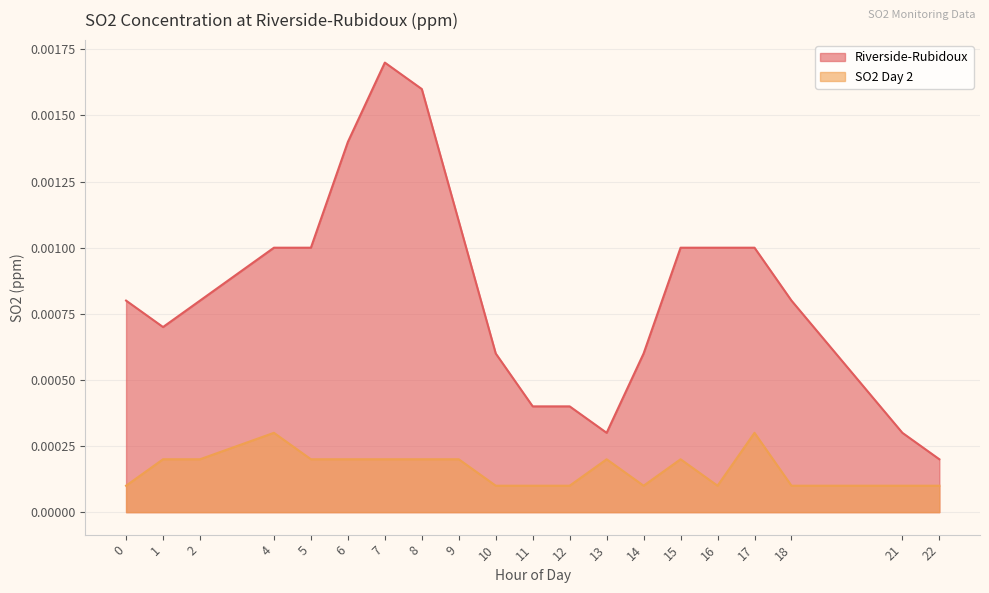

Reading left to right, transcribe all the data shown in this chart.

Riverside-Rubidoux: 0=0.0	1=0.0	2=0.0	4=0.0	5=0.0	6=0.0	7=0.0	8=0.0	9=0.0	10=0.0	11=0.0	12=0.0	13=0.0	14=0.0	15=0.0	16=0.0	17=0.0	18=0.0	21=0.0	22=0.0
SO2 Day 2: 0=0.0	1=0.0	2=0.0	4=0.0	5=0.0	6=0.0	7=0.0	8=0.0	9=0.0	10=0.0	11=0.0	12=0.0	13=0.0	14=0.0	15=0.0	16=0.0	17=0.0	18=0.0	21=0.0	22=0.0